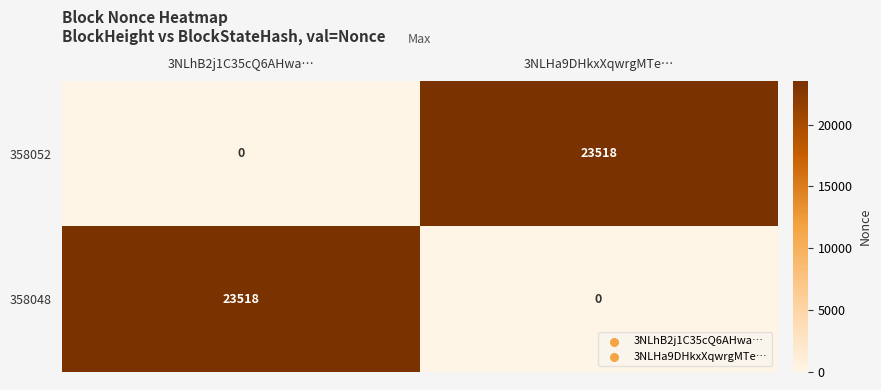

Is the value of 358048 at 3NLhB2j1C35cQ6AHwa… greater than the value of 358052 at 3NLhB2j1C35cQ6AHwa…?

Yes